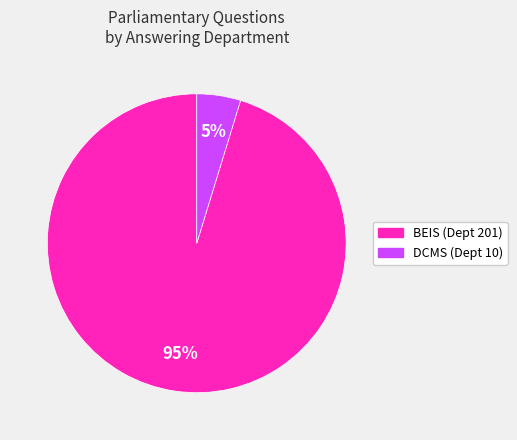

To the nearest percent, what is the average slice percentage?

50%